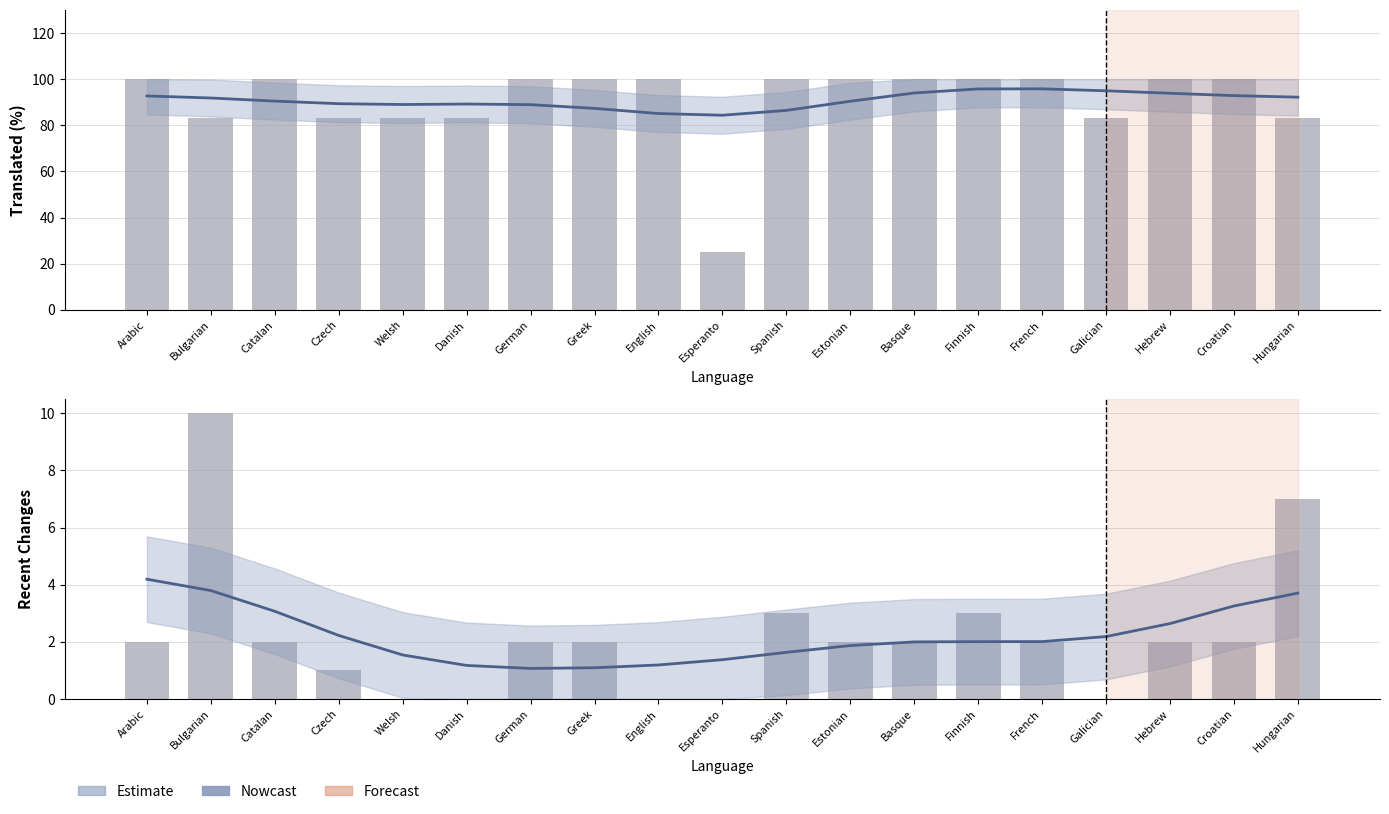

The value of Estimate at Basque is 2.0. True or false?

True